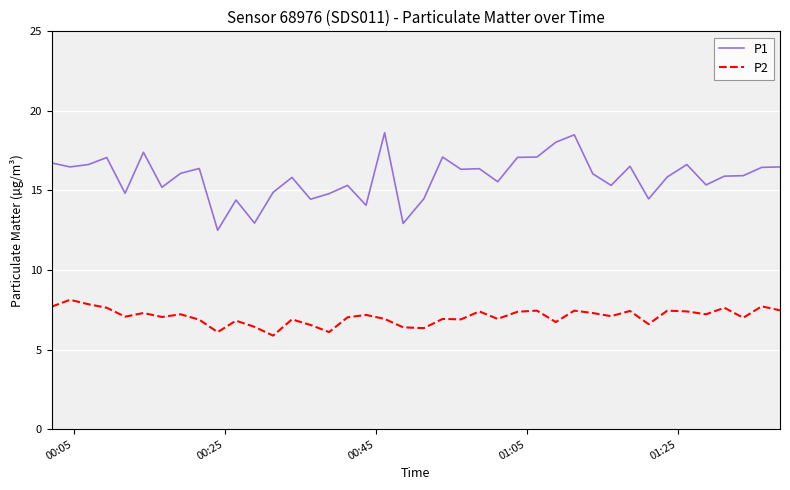

How many series are shown in this chart?

2